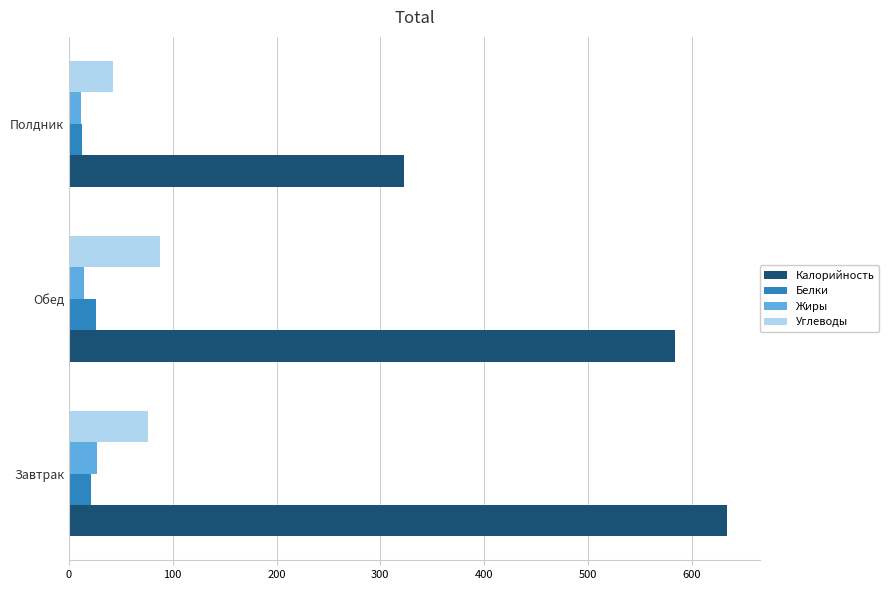

Count the number of categories in the chart.

3